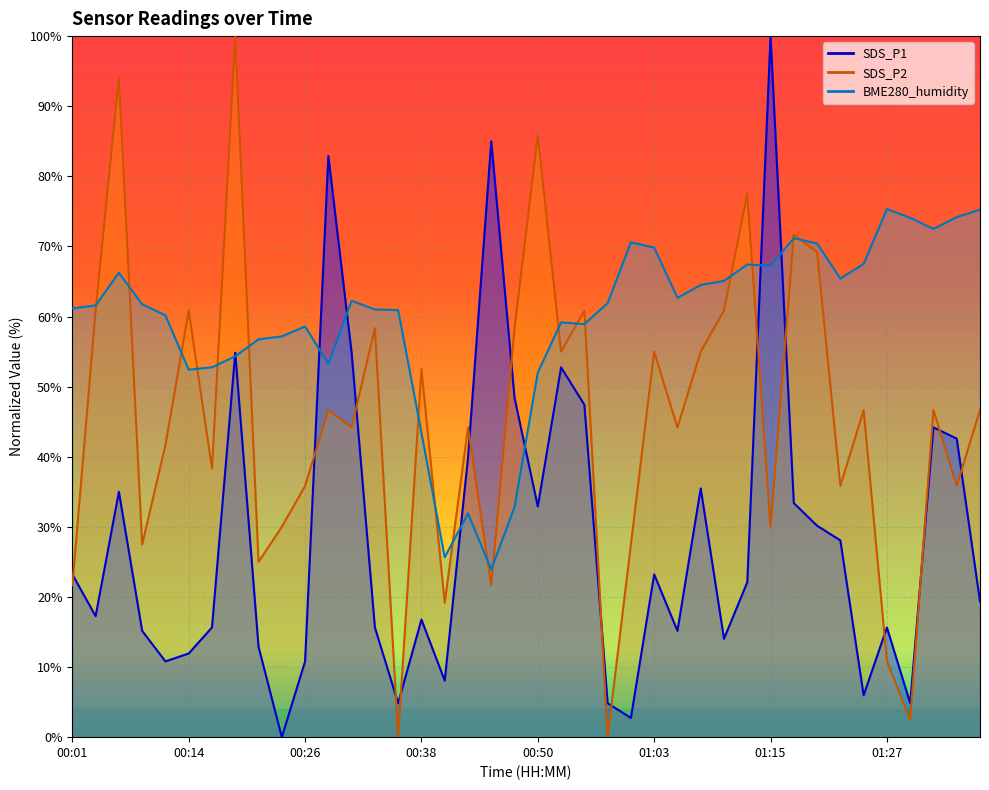

Reading left to right, what are all the values shown in this chart?

SDS_P1: 00:01=23.2	00:04=17.3	00:06=35.0	00:09=15.2	00:11=10.8	00:14=11.9	00:16=15.6	00:18=54.8	00:21=12.9	00:23=0.0	00:26=10.8	00:28=82.9	00:31=54.8	00:33=15.6	00:36=4.8	00:38=16.8	00:41=8.1	00:43=39.8	00:45=85.0	00:48=48.4	00:50=32.9	00:53=52.7	00:55=47.4	00:58=4.8	01:00=2.7	01:03=23.2	01:05=15.2	01:08=35.5	01:10=14.0	01:13=22.1	01:15=100.0	01:18=33.4	01:20=30.2	01:22=28.1	01:25=6.0	01:27=15.6	01:30=4.8	01:32=44.2	01:35=42.6	01:37=19.4
SDS_P2: 00:01=21.7	00:04=60.8	00:06=94.2	00:09=27.5	00:11=41.7	00:14=60.8	00:16=38.3	00:18=100.0	00:21=25.0	00:23=30.0	00:26=35.8	00:28=46.7	00:31=44.2	00:33=58.3	00:36=0.0	00:38=52.5	00:41=19.2	00:43=44.2	00:45=21.7	00:48=58.3	00:50=85.8	00:53=55.0	00:55=60.8	00:58=0.0	01:00=27.5	01:03=55.0	01:05=44.2	01:08=55.0	01:10=60.8	01:13=77.5	01:15=30.0	01:18=71.7	01:20=69.2	01:22=35.8	01:25=46.7	01:27=10.8	01:30=2.5	01:32=46.7	01:35=35.8	01:37=46.7
BME280_humidity: 00:01=61.2	00:04=61.6	00:06=66.2	00:09=61.7	00:11=60.2	00:14=52.4	00:16=52.7	00:18=54.3	00:21=56.7	00:23=57.2	00:26=58.6	00:28=53.2	00:31=62.2	00:33=61.0	00:36=60.9	00:38=43.4	00:41=25.7	00:43=31.9	00:45=23.9	00:48=32.8	00:50=52.0	00:53=59.2	00:55=58.9	00:58=61.9	01:00=70.6	01:03=69.8	01:05=62.7	01:08=64.5	01:10=65.1	01:13=67.4	01:15=67.2	01:18=71.2	01:20=70.4	01:22=65.4	01:25=67.5	01:27=75.3	01:30=74.1	01:32=72.5	01:35=74.2	01:37=75.2